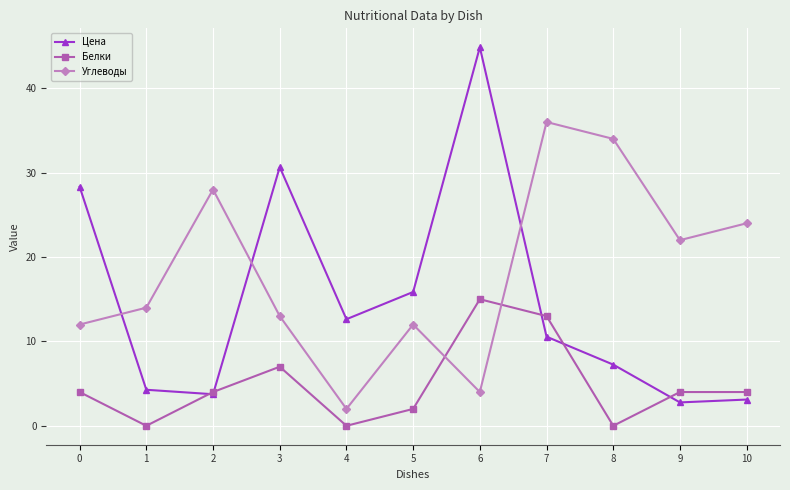

Which label corresponds to the largest value in the chart?

6